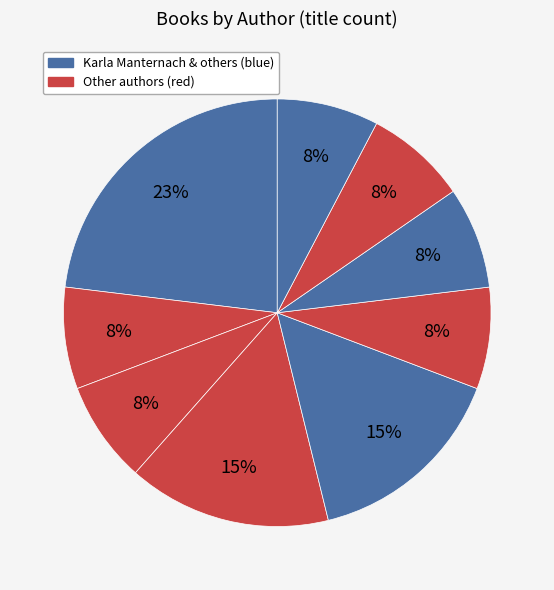

How many slices are in this pie chart?

9